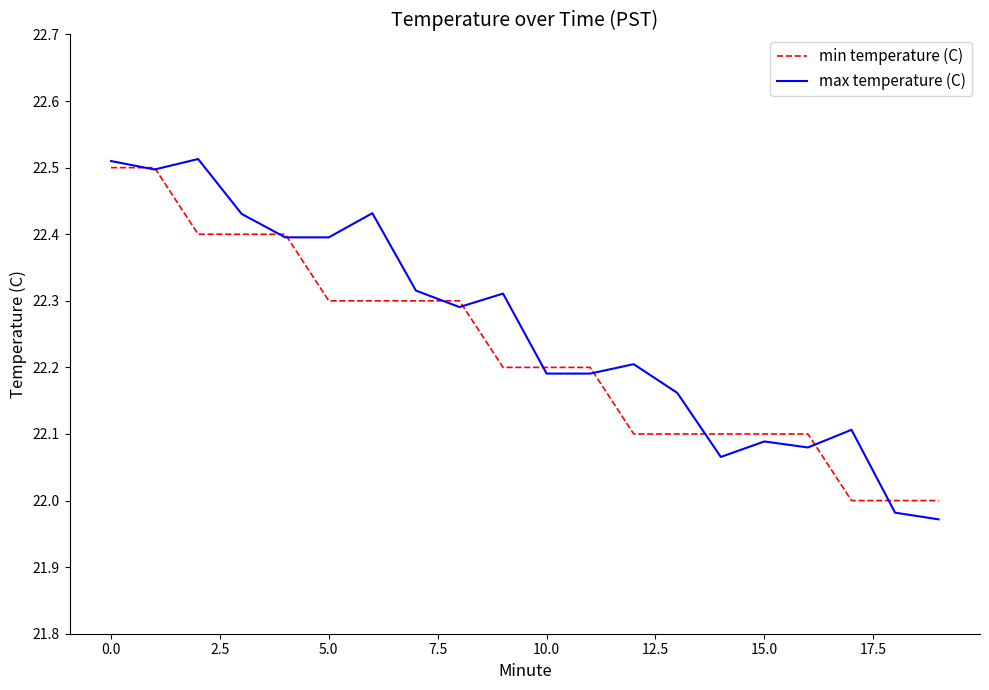

What is the minimum value for min temperature (C)?

22.0